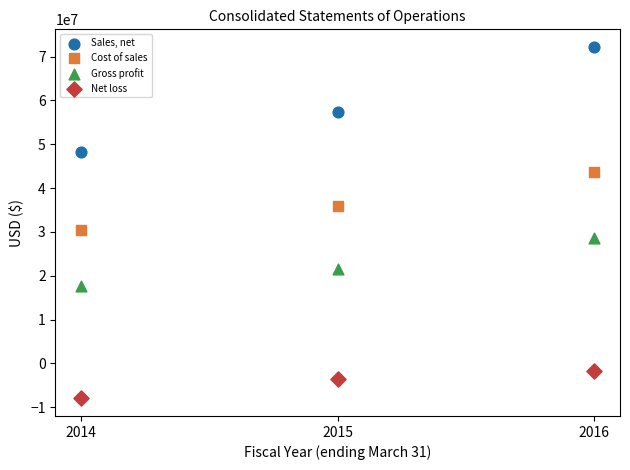

Which series contains the highest Y value?

Sales, net